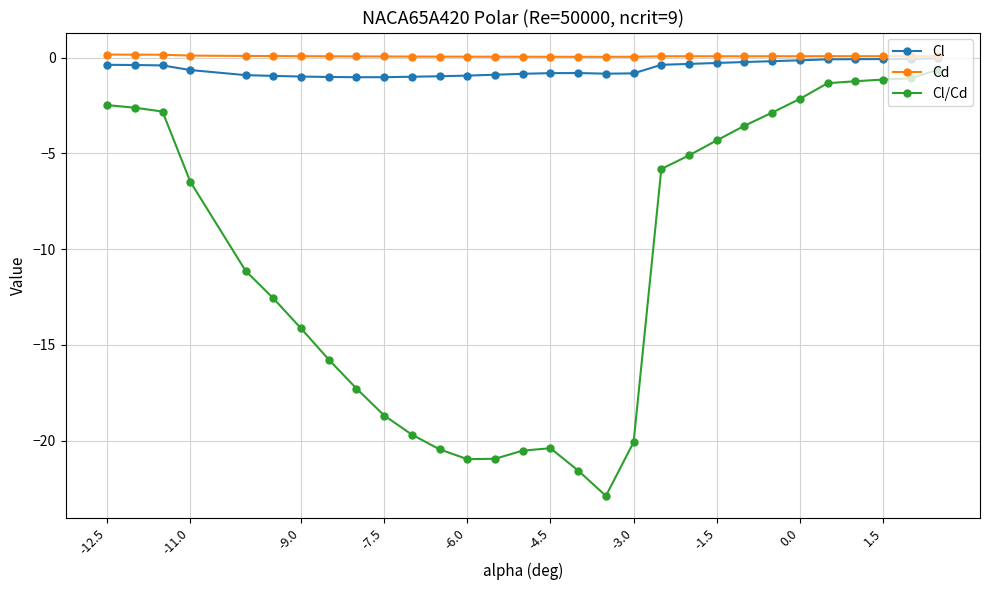

What is the difference between the maximum and minimum values in the Cl series?

1.0